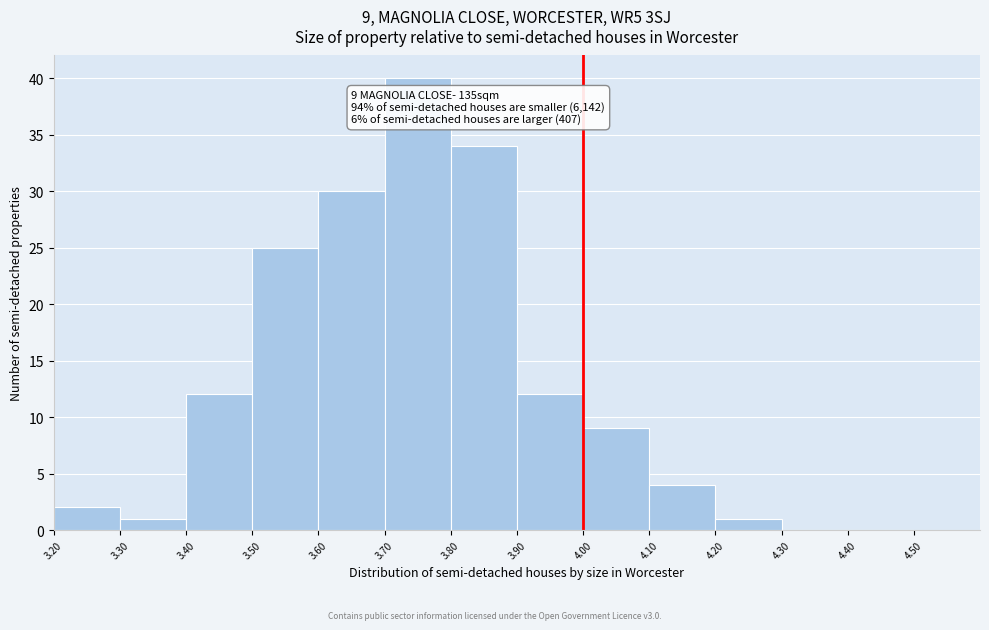

Which range on the x-axis has the tallest bar?

3.70 to 3.80